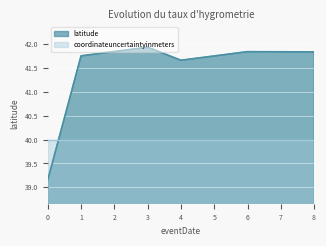

What is the value of the 7th point from the left?

41.8